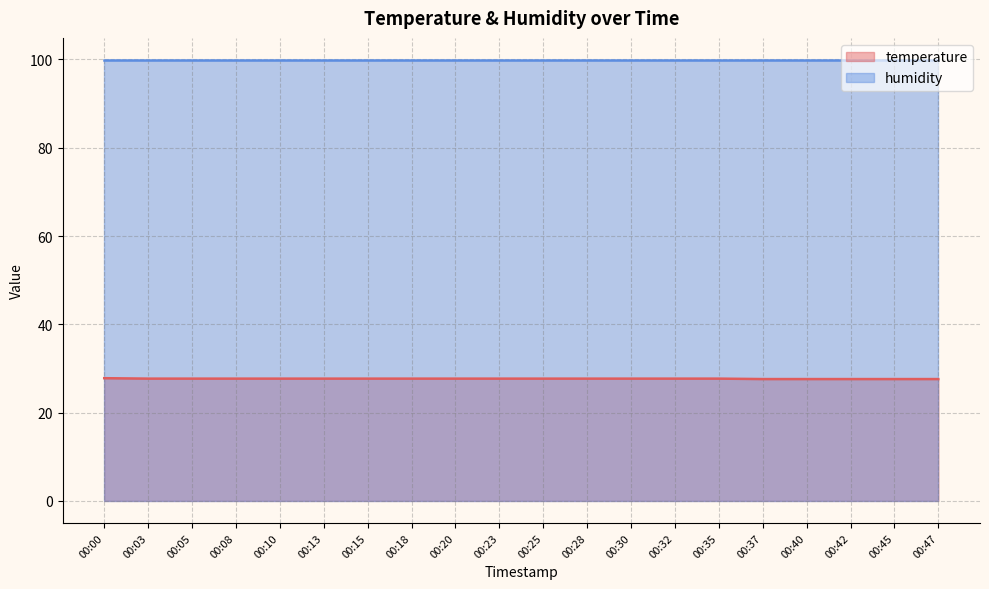

List the labels in order of value, smallest first.

00:37, 00:40, 00:42, 00:45, 00:47, 00:03, 00:05, 00:08, 00:10, 00:13, 00:15, 00:18, 00:20, 00:23, 00:25, 00:28, 00:30, 00:32, 00:35, 00:00